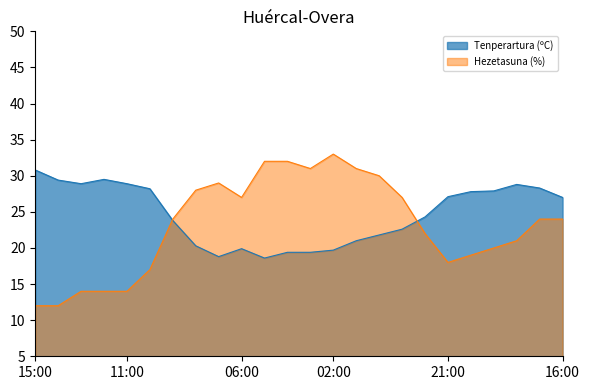

What is the difference between the Hezetasuna (%) values at 16:00 and 10:00?

7.0